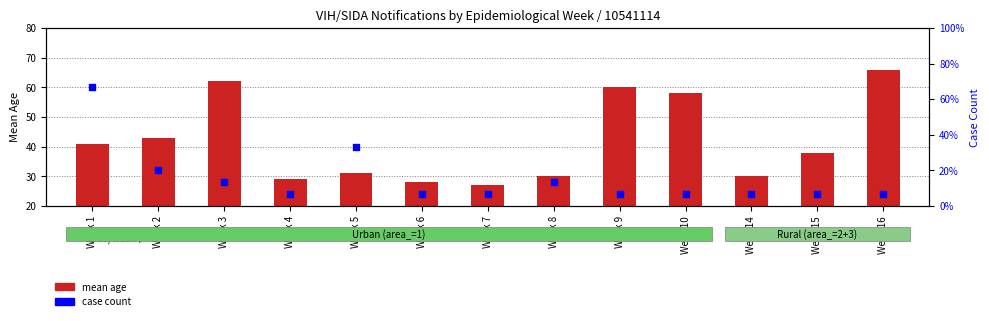

Is the value of mean age at Week 3 greater than the value of case count at Week 2?

Yes